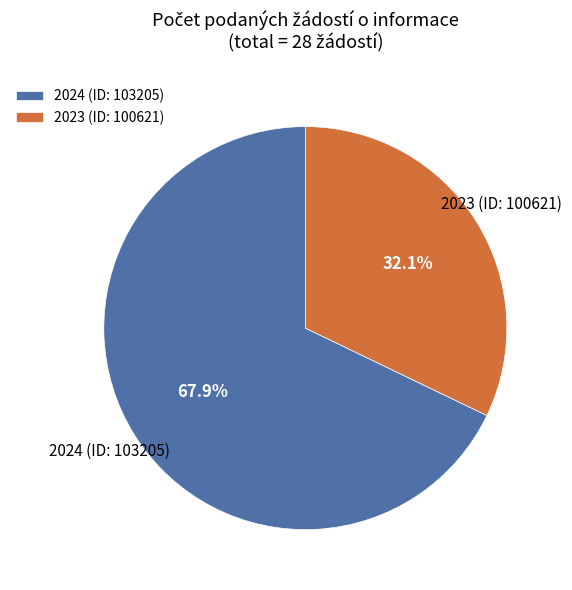

Count the number of slices in the pie.

2